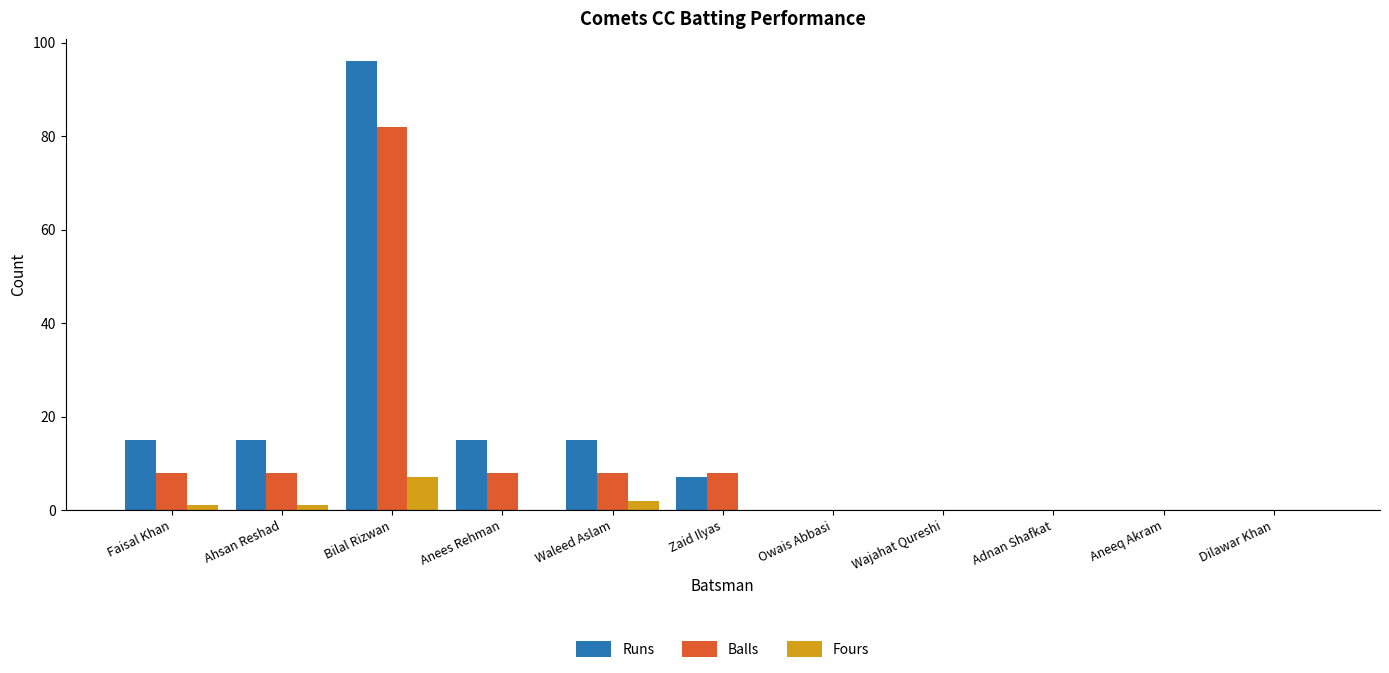

How many categories are shown in the chart?

11